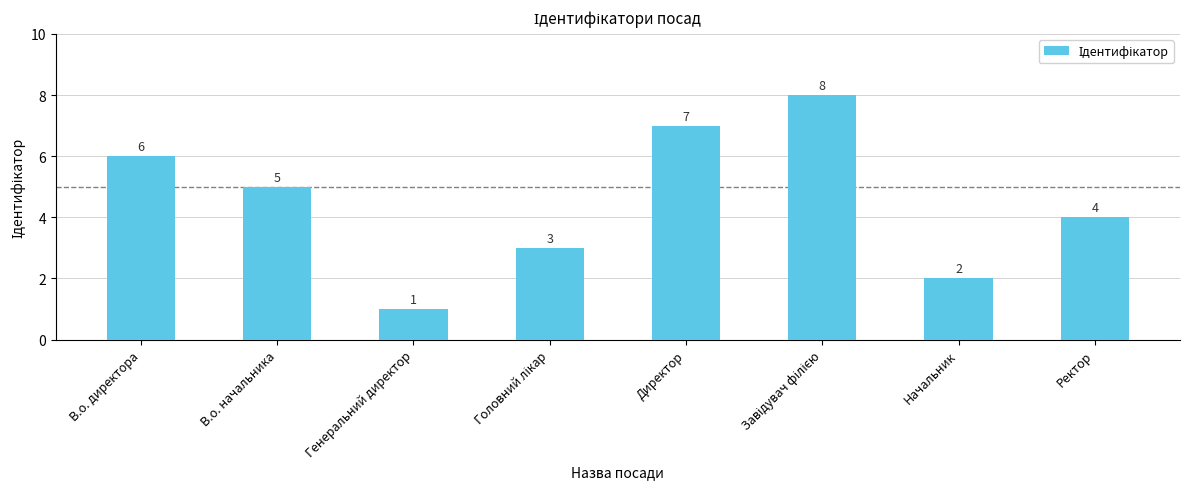

What is the difference between the maximum and second lowest values?

6